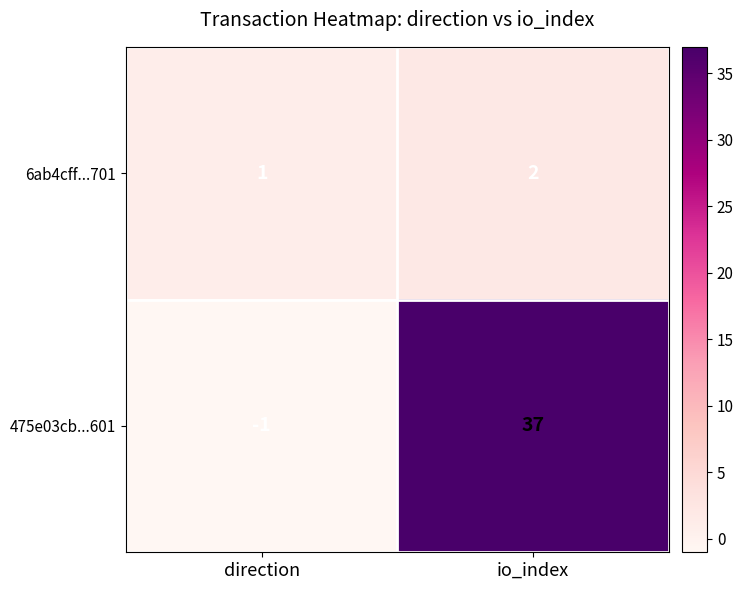

Between direction and io_index, which series saw the biggest shift?

475e03cb...601